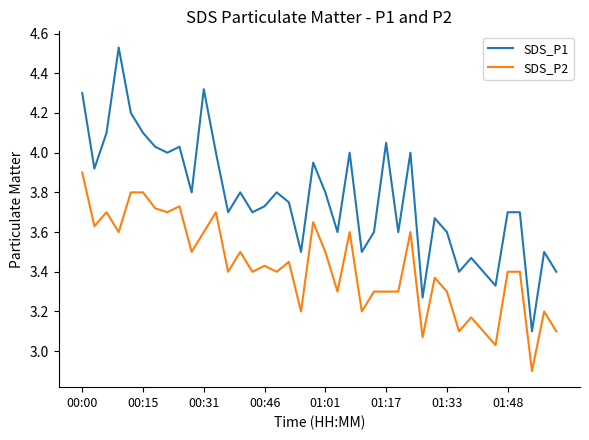

Count the number of categories in the chart.

40